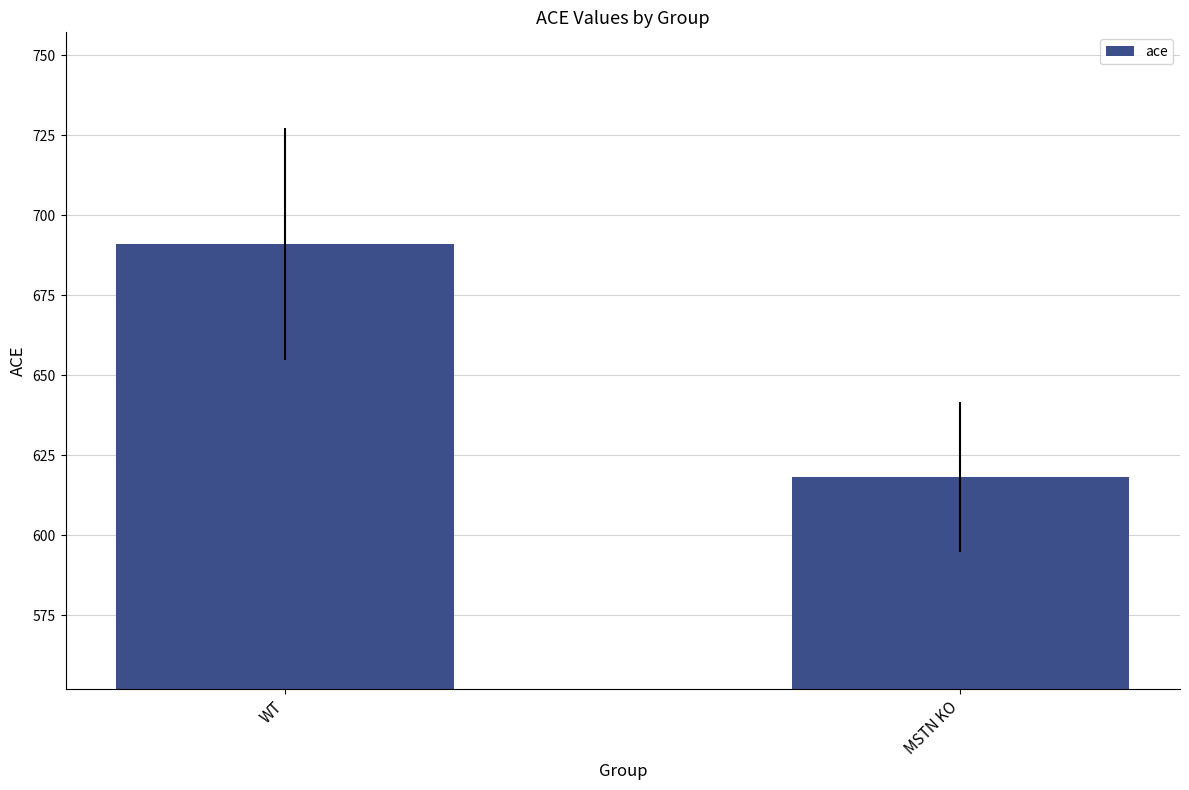

At which category does the chart reach its minimum across all series?

MSTN KO